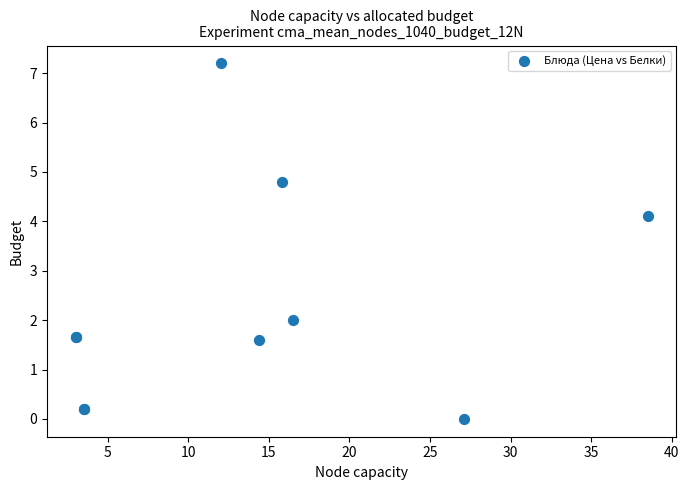

What Y value in the scatter plot is closest to 3?

2.0